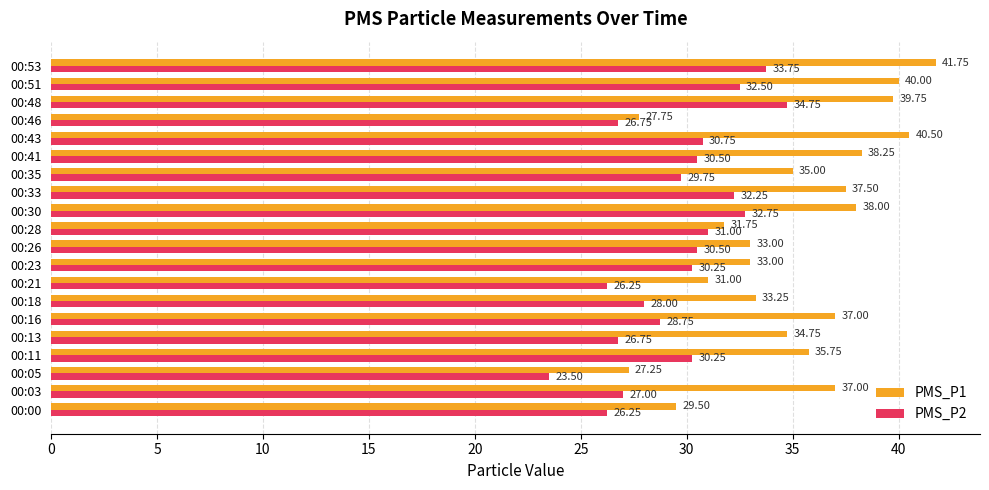

Rank the series by their maximum value, from highest to lowest.

PMS_P1, PMS_P2